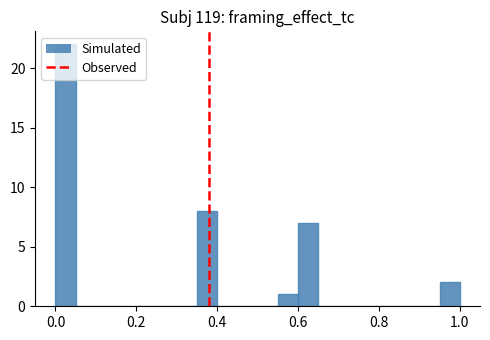

Read against the x-axis, roughly where is the centre of the tallest bar?

0.02